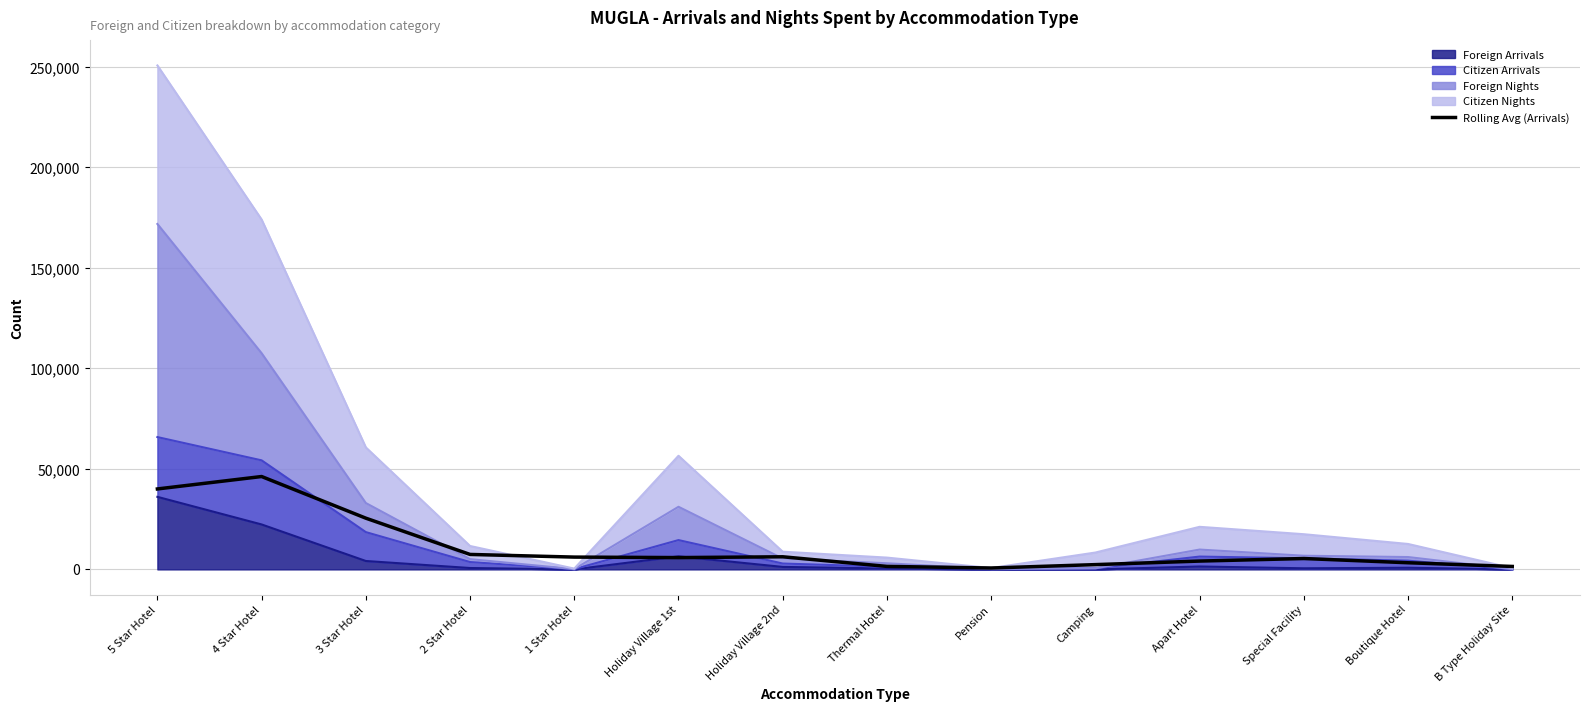

What position from the left is Thermal Hotel?

8